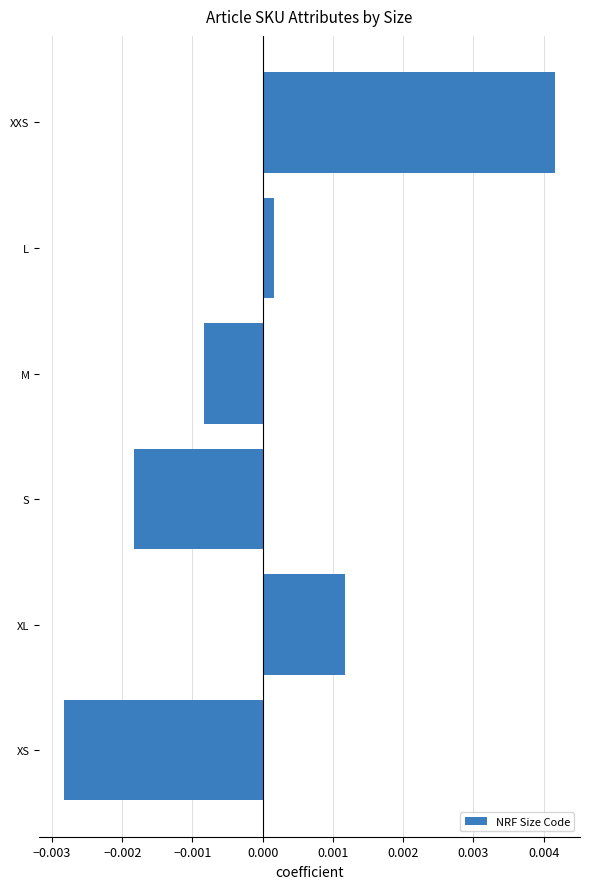

Are the bars horizontal?

Yes